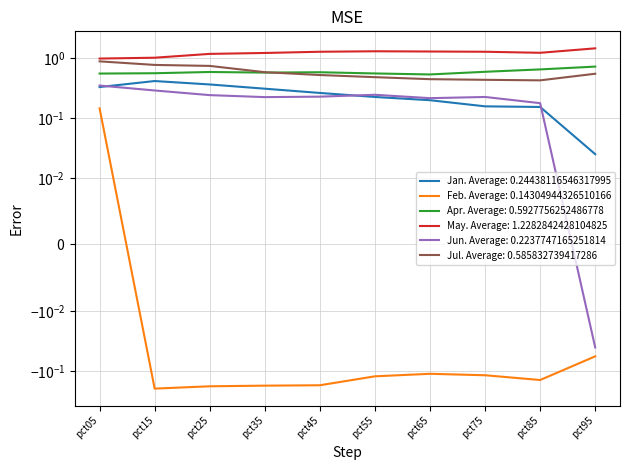

What are all the series names shown in the legend?

Jan, Feb, Apr, May, Jun, Jul